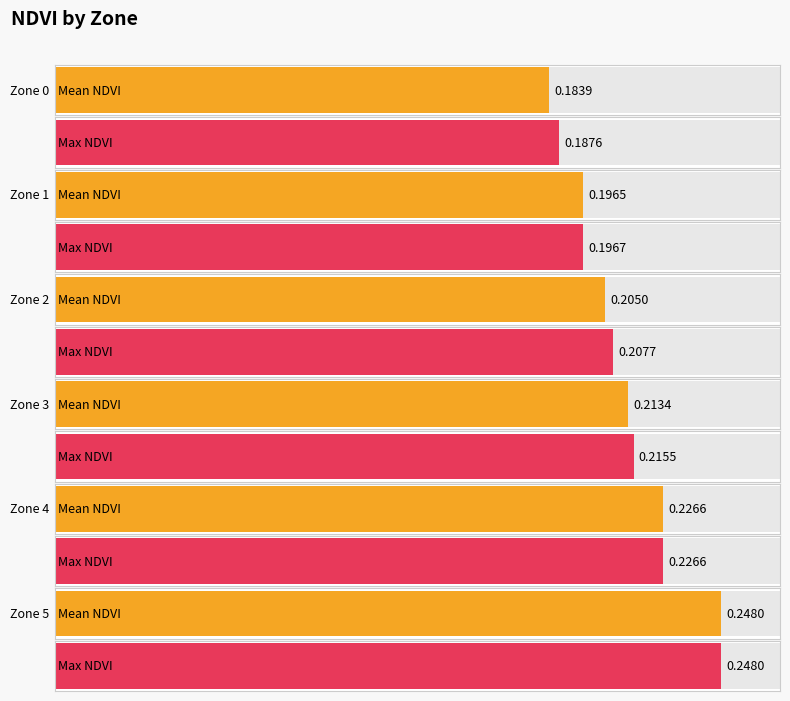

Which category has the highest value in the Max NDVI series?

Zone 5